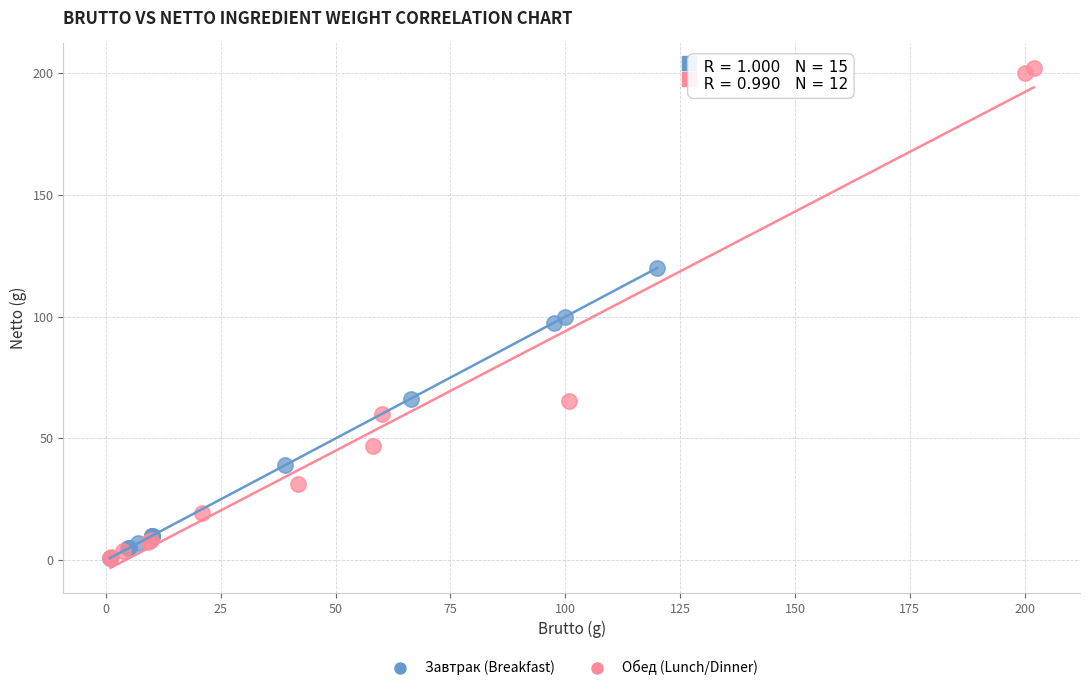

Which series has the widest spread of Y values?

Обед (Lunch/Dinner)